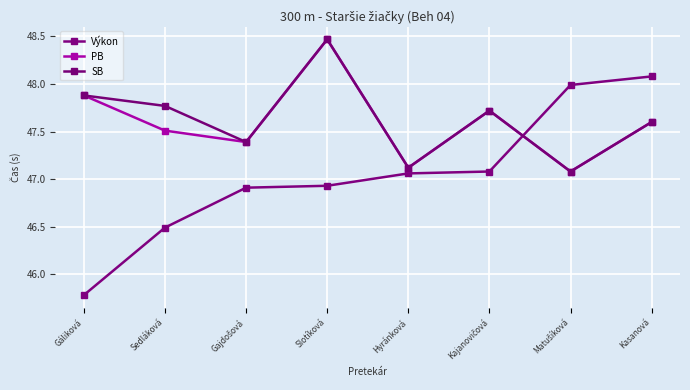

What are all the series names shown in the legend?

Výkon, PB, SB